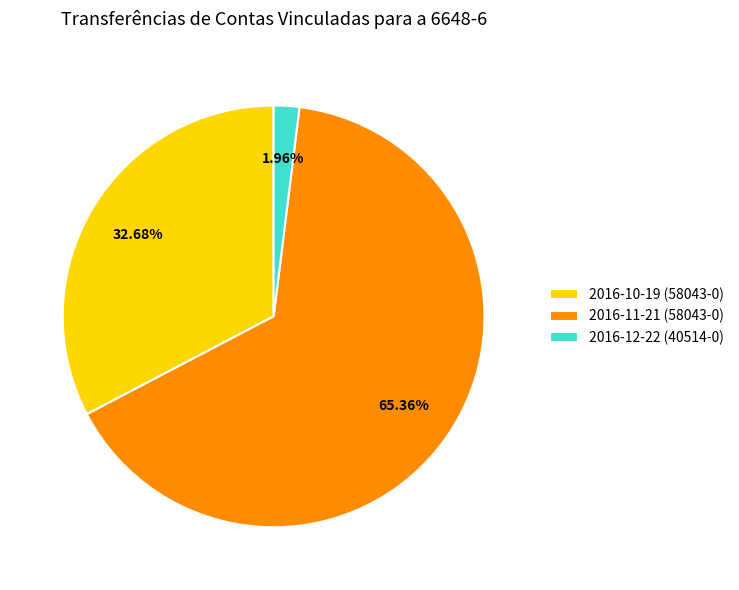

Is 2016-12-22 (40514-0) the majority of the pie?

No